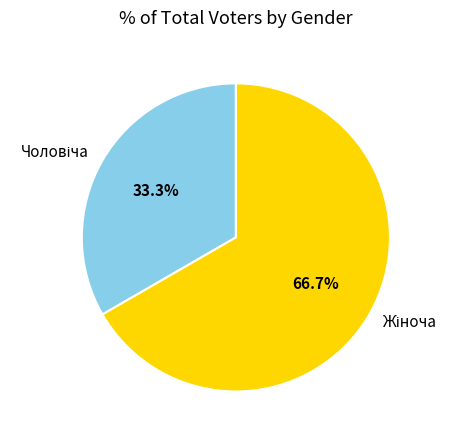

Is there any slice that represents more than half of the pie?

Yes